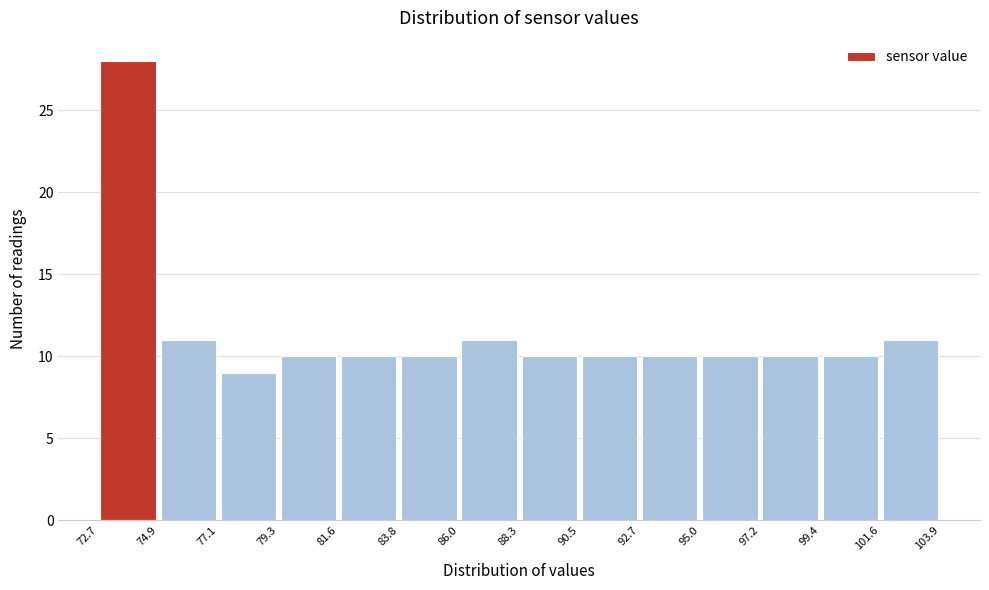

What is the height of the bar covering 90.5 to 92.7 on the x-axis? The values are not printed on the chart, so give them approximately, as read against the axis.

10